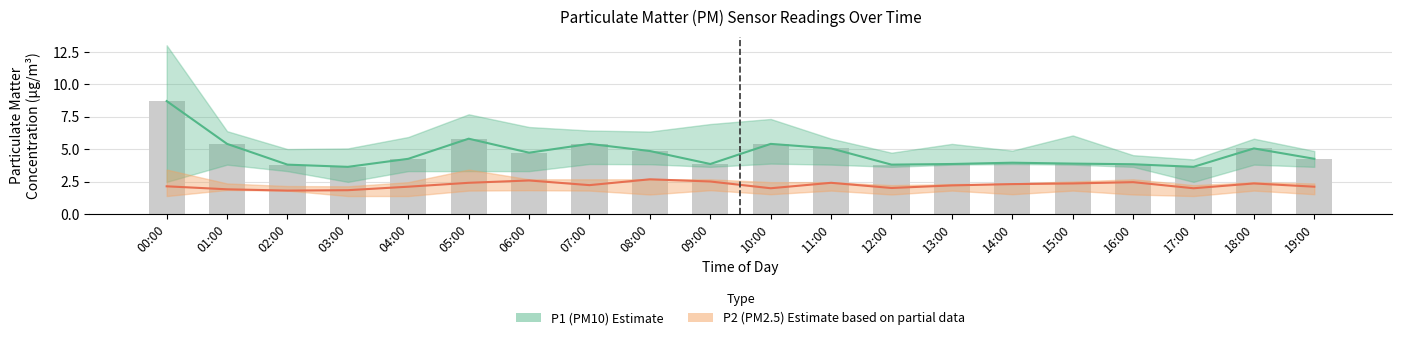

What position from the left is 01:00?

2